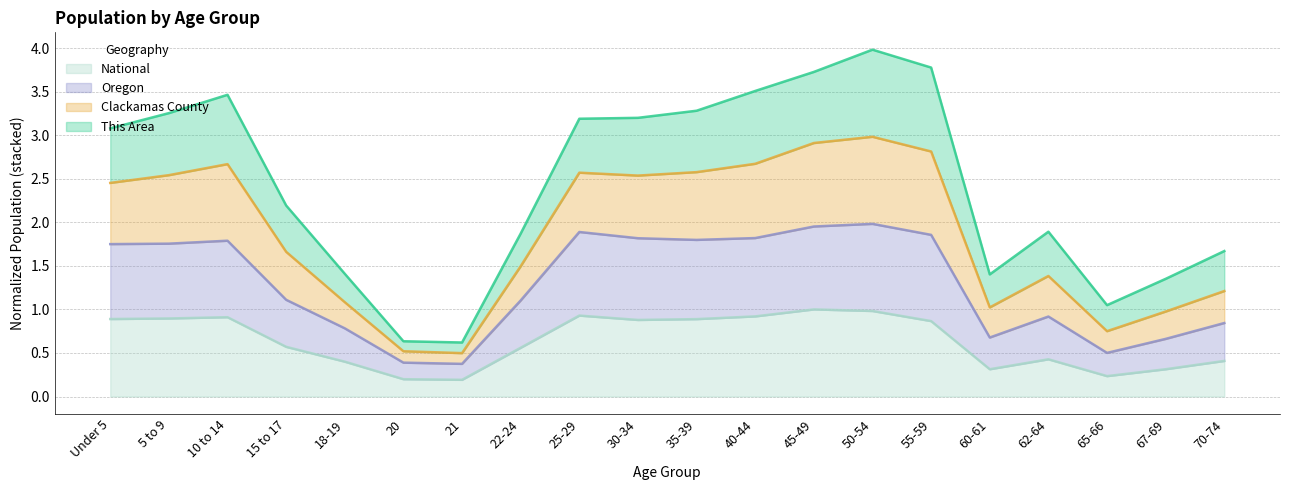

How many interior local valleys does the Oregon series have?

4